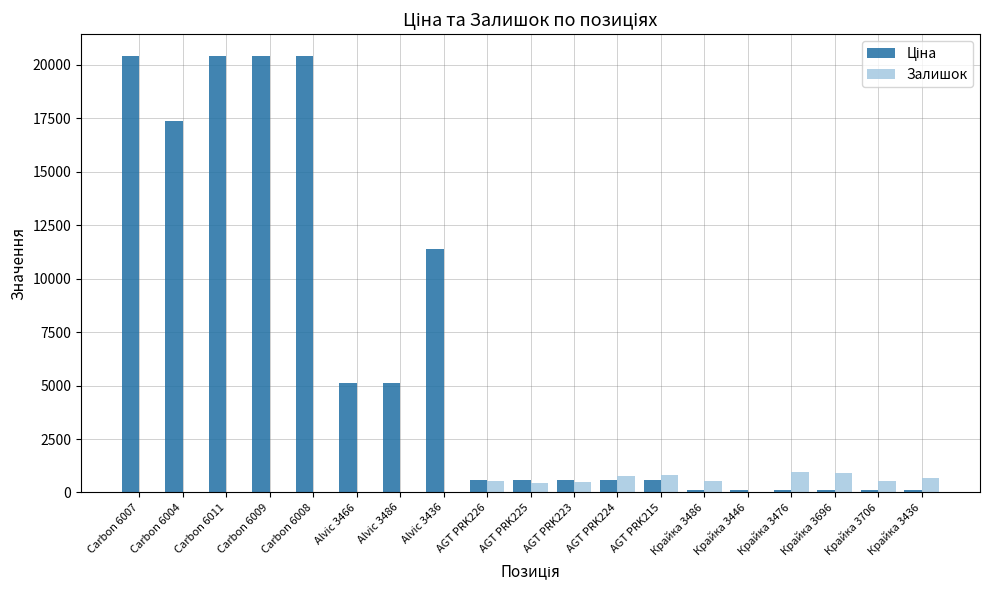

The Залишок series shows 3.0 at Alvic 3466. True or false?

True